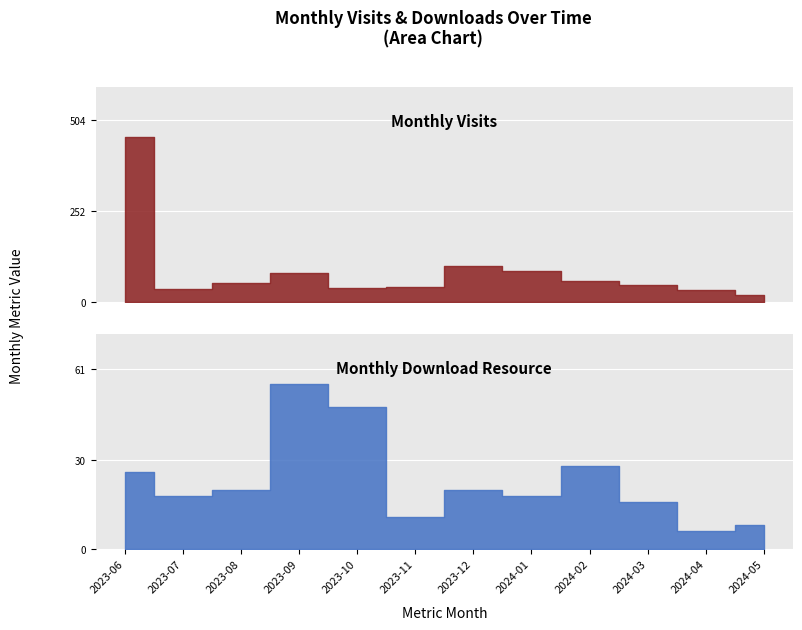

How many data points in monthly_visit are less than 52?

6